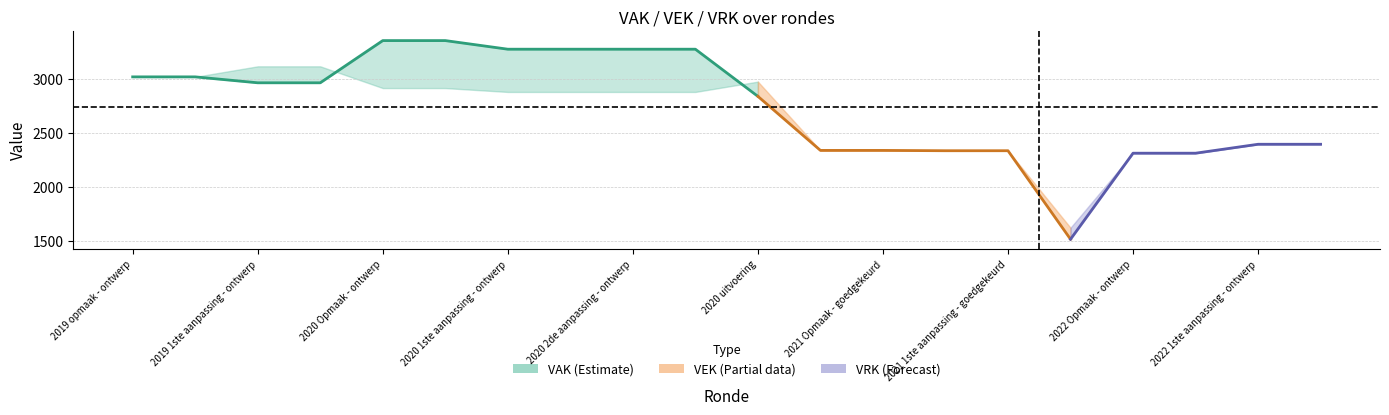

What is the maximum value for VAK?

3359